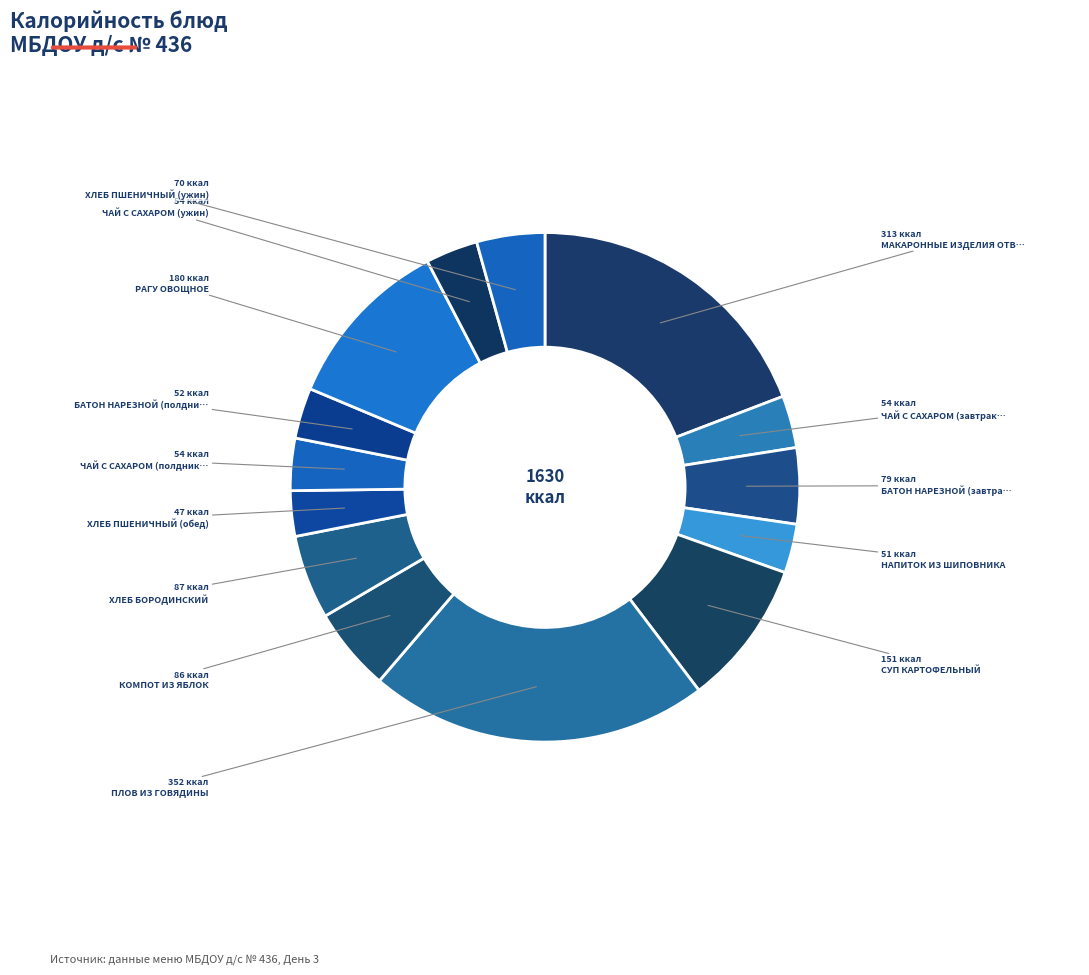

Count the number of slices in the pie.

14